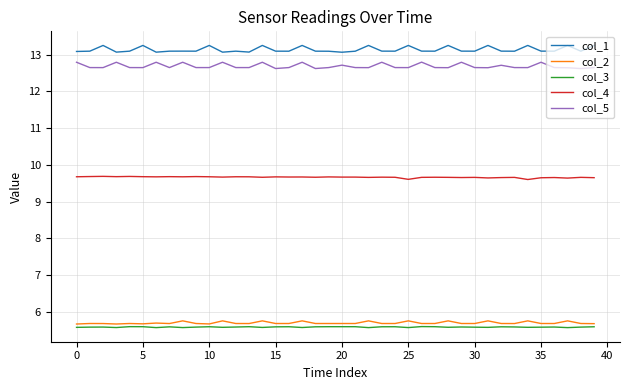

What is the minimum value for col_5?

12.6